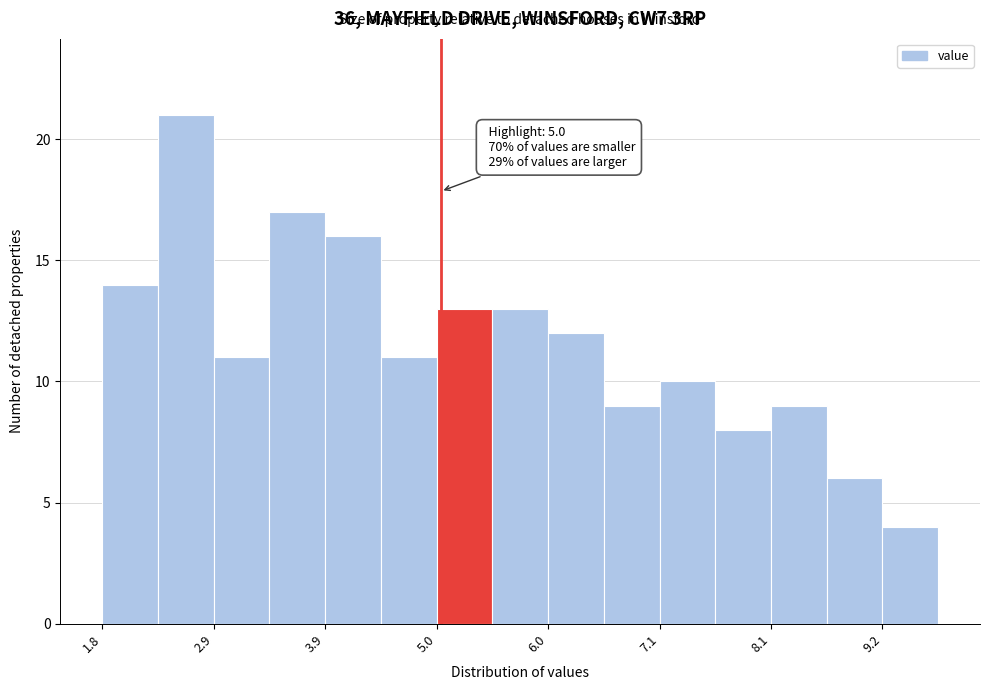

Around what value on the x-axis is the tallest bar? Give the approximate position of its centre, as read against the axis.

2.6